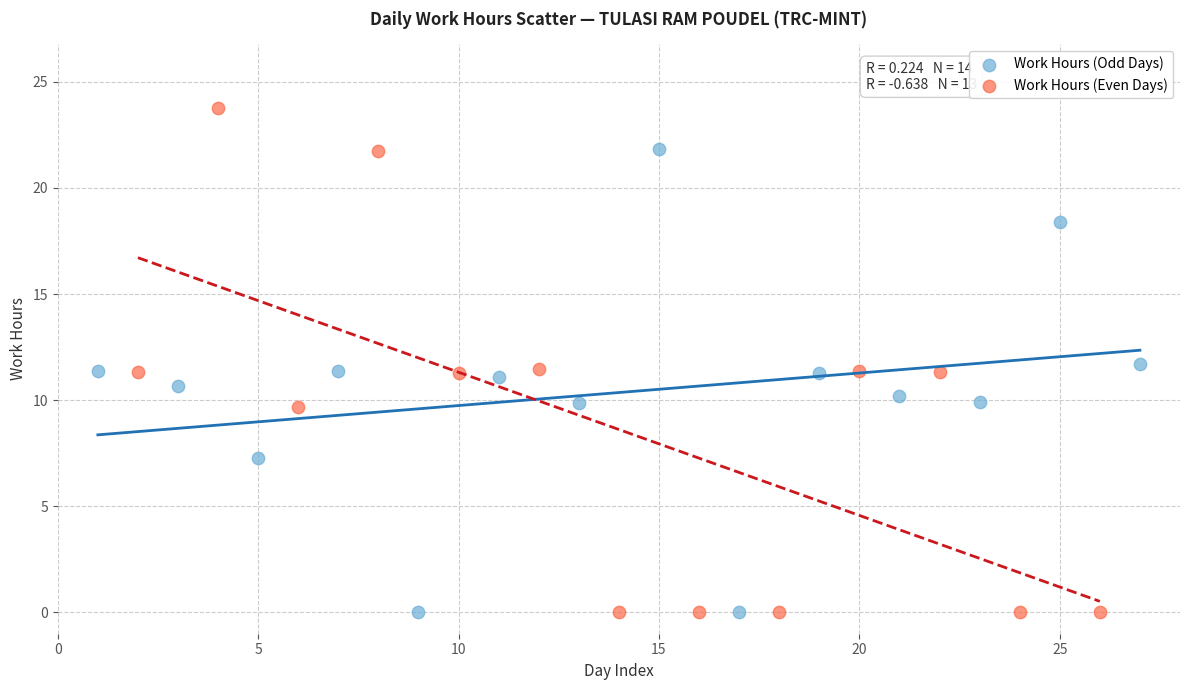

Which series contains the highest Y value?

Work Hours (Even Days)